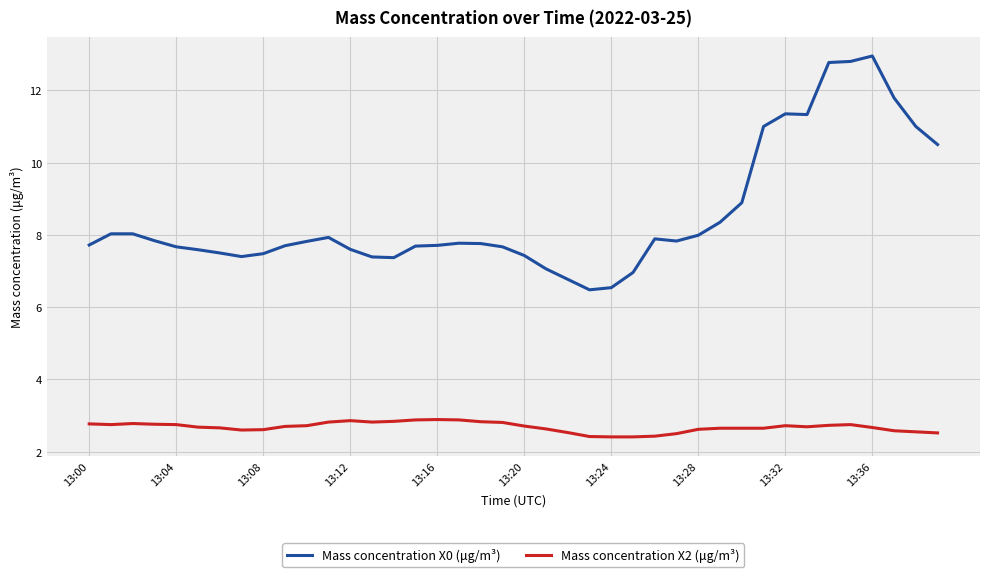

In Mass concentration X0 (μg/m³), how many points are lower than both neighbors (excluding endpoints)?

5